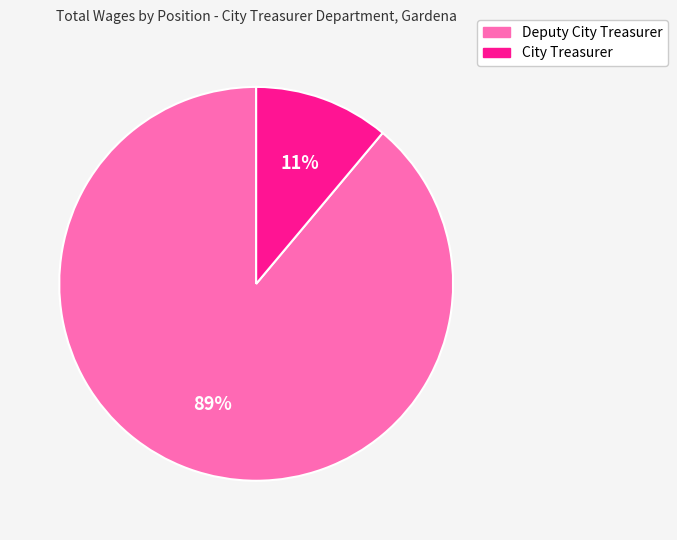

To the nearest percent, what is the average slice percentage?

50%